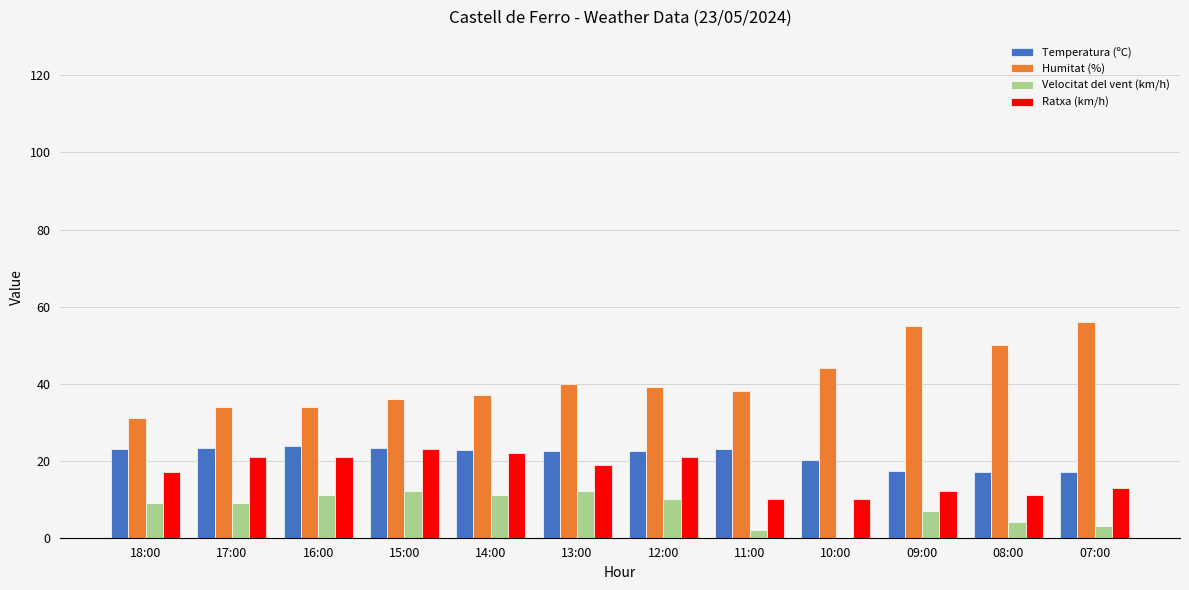

Is the value of Temperatura (ºC) at 13:00 greater than the value of Velocitat del vent (km/h) at 15:00?

Yes